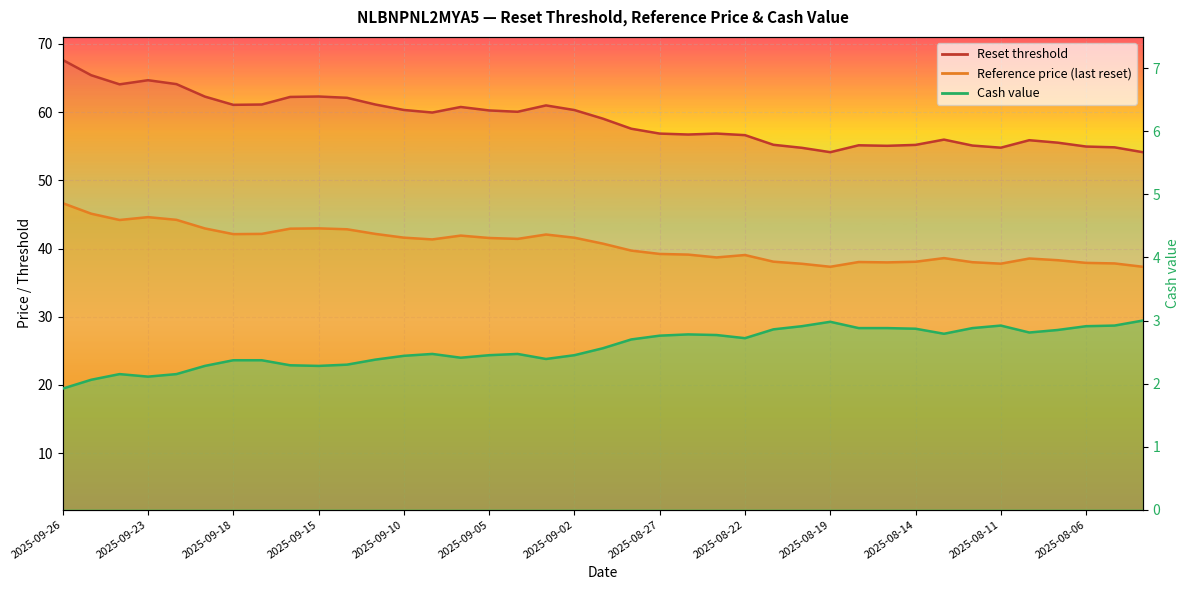

What is the approximate value of Cash value at 2025-08-08?

2.8